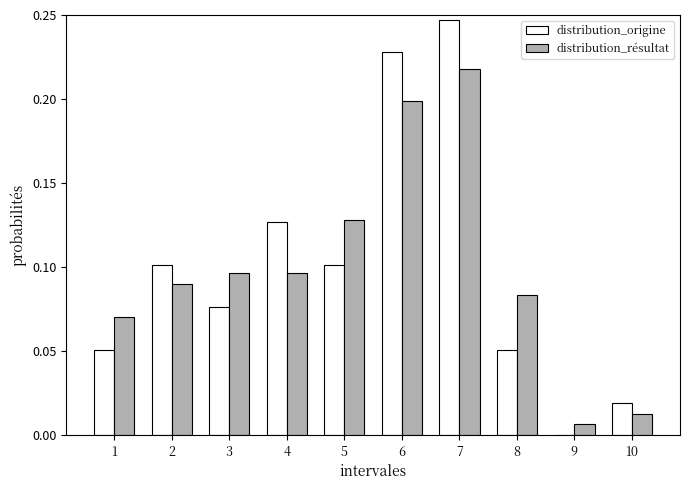

The distribution_résultat series shows 0.1 at 4. True or false?

True